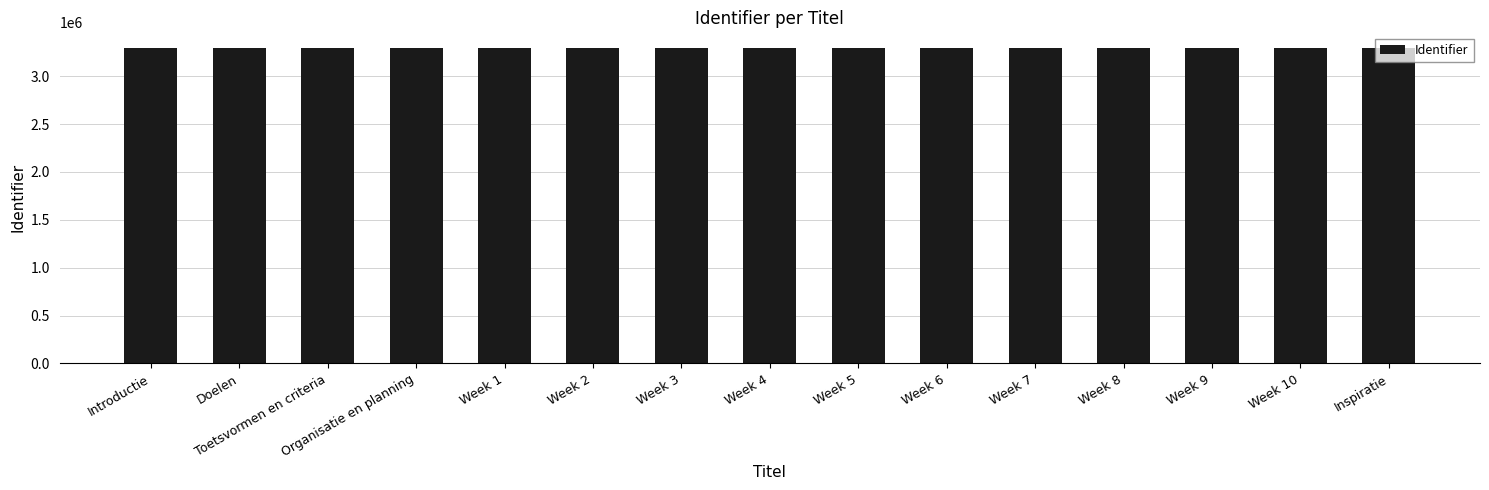

What is the change in value from Week 2 to Week 5?

+6